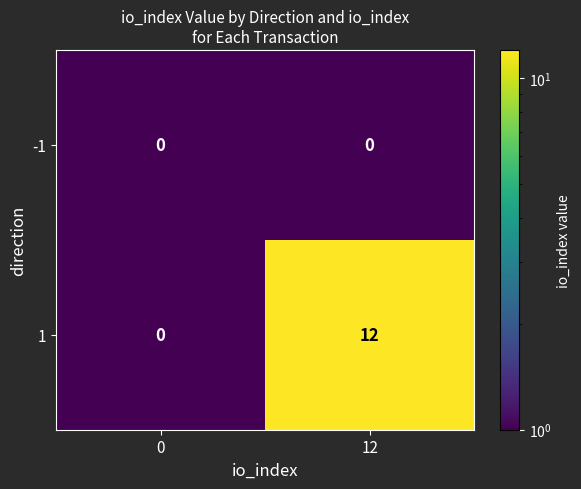

At which category is the sum across all series the highest?

12